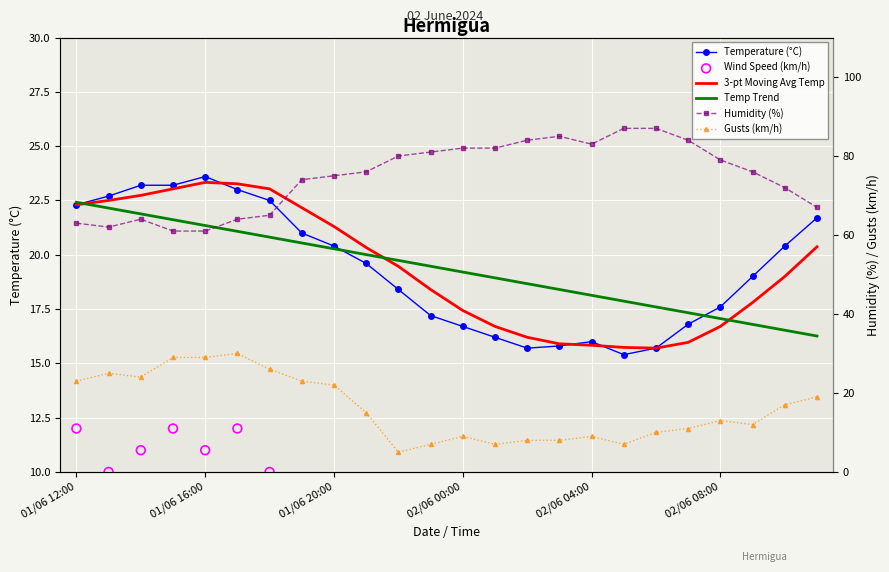

Is the value of Temperature (°C) at 02/06 00:00 greater than the value of Humidity (%) at 12?

No